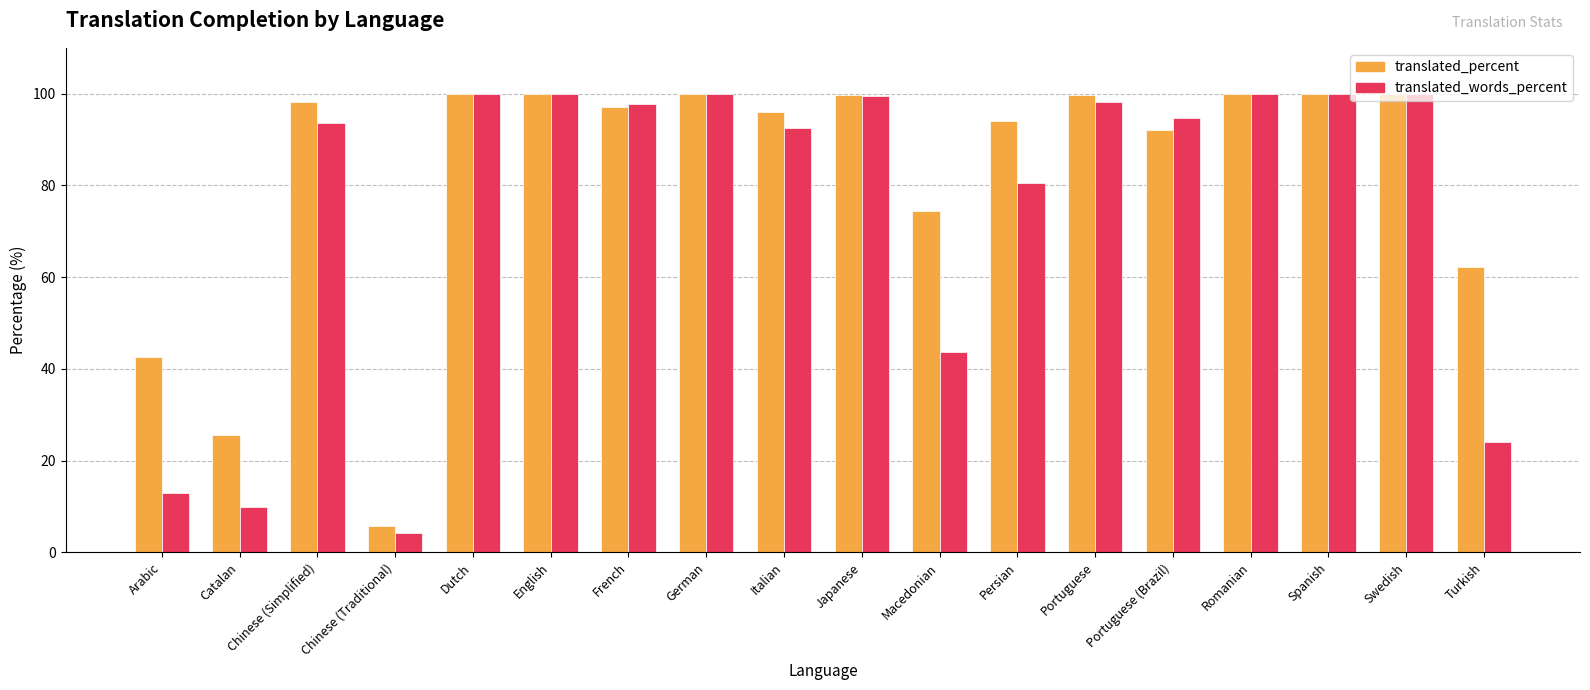

At Turkish, list the series in order from largest to smallest.

translated_percent, translated_words_percent